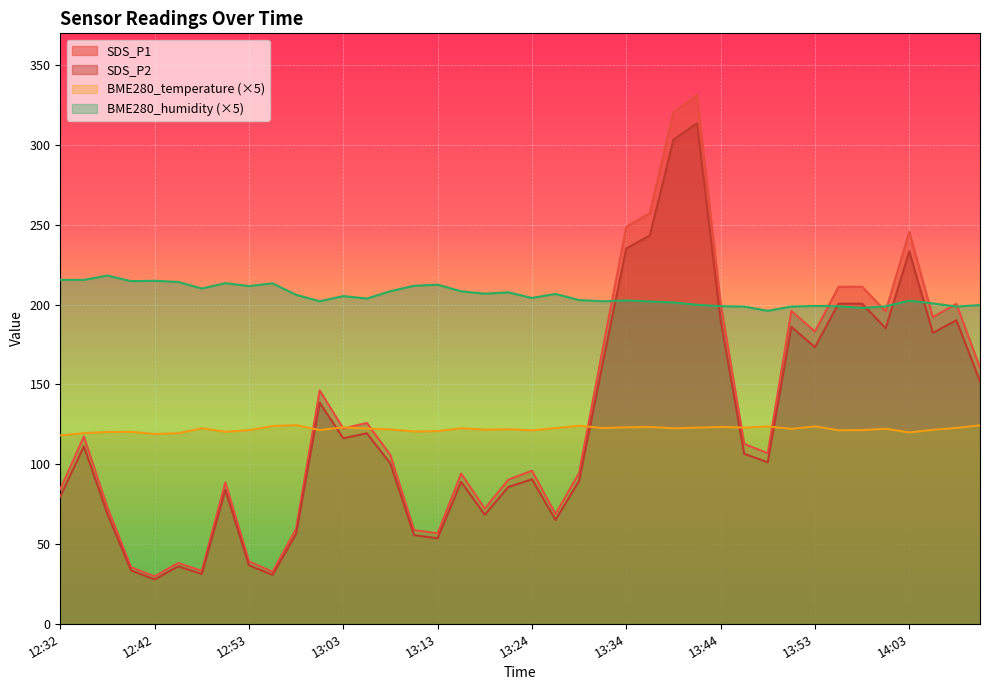

At which category is the sum across all series the highest?

13:41